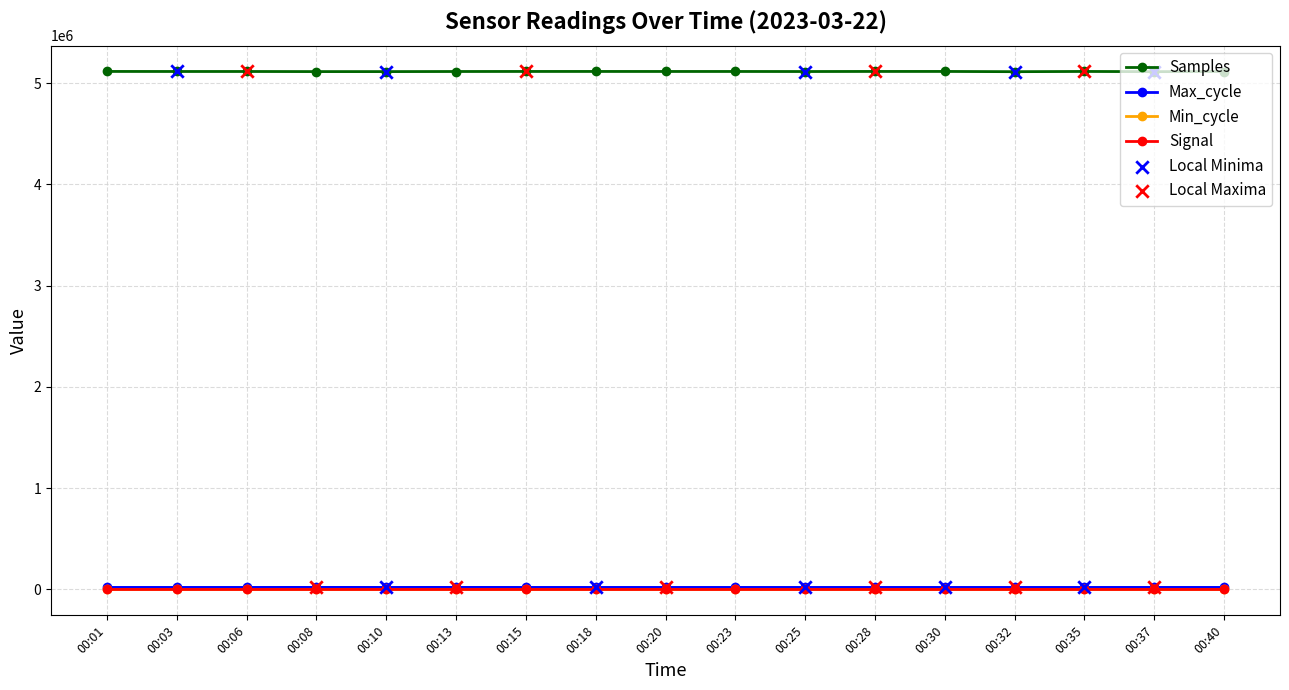

Which series has the largest total across all categories?

Samples